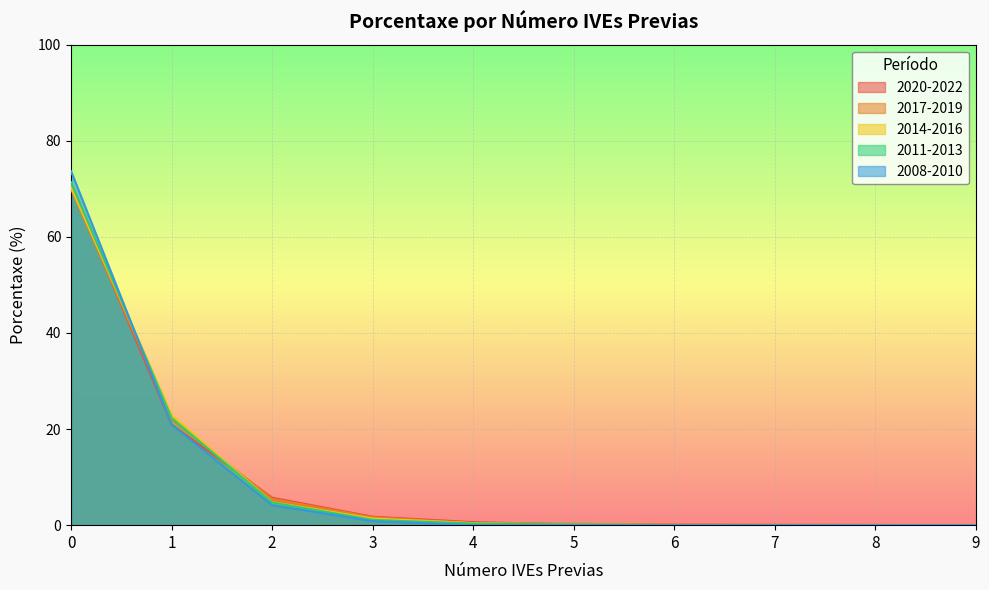

What is the average value of the 2014-2016 series?

10.0